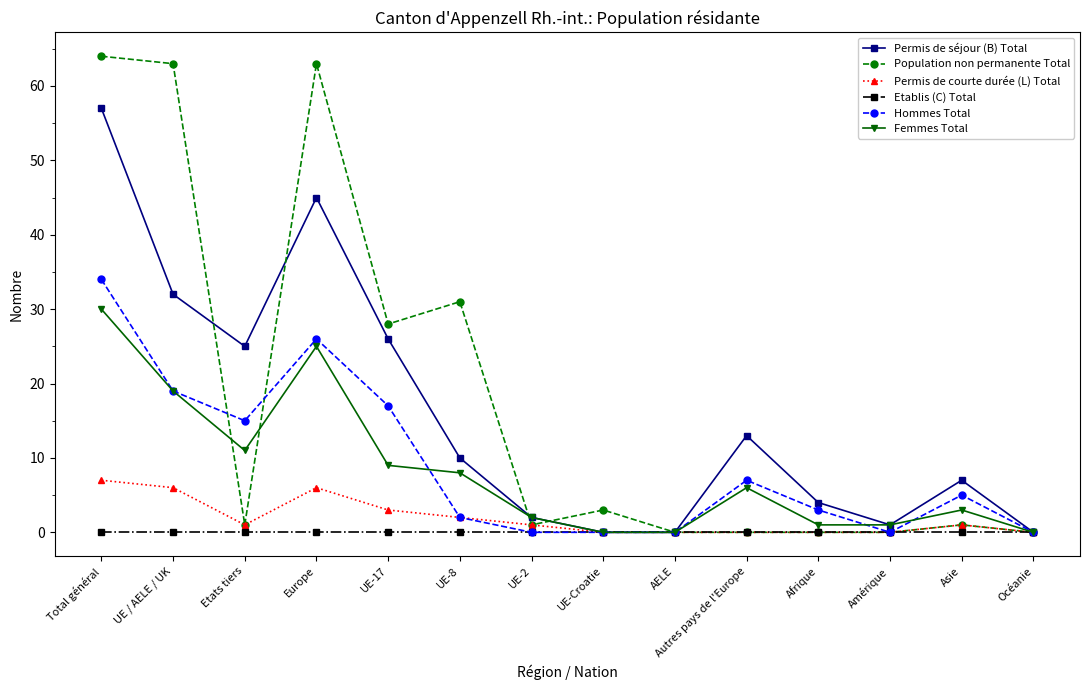

What is the difference between the maximum and minimum values in the Femmes Total series?

30